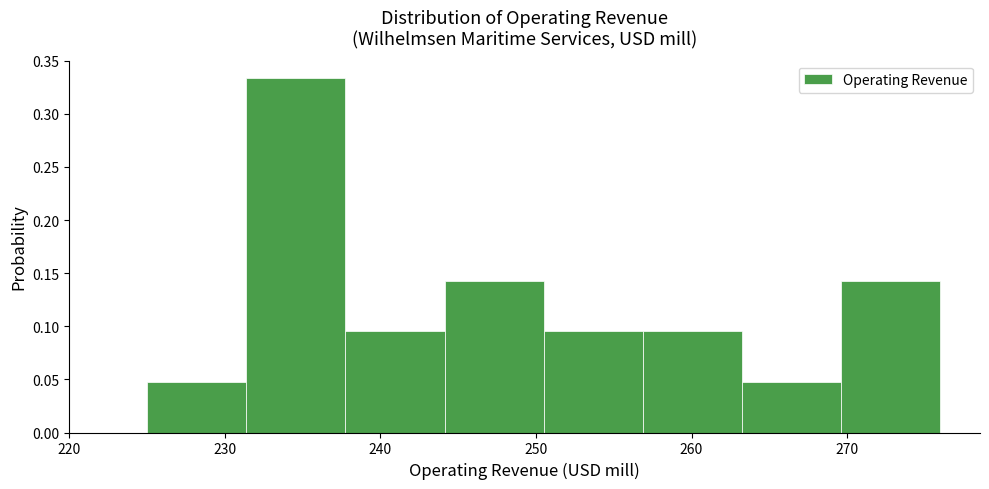

Reading left to right, list every bar in this chart as the range it spans on the x-axis followed by its height. Neither the bar edges nor the heights are printed on the chart, so give them approximately, as read against the axes.

225 to 231: 0.050
231 to 238: 0.335
238 to 244: 0.095
244 to 251: 0.145
251 to 257: 0.095
257 to 263: 0.095
263 to 270: 0.050
270 to 276: 0.145